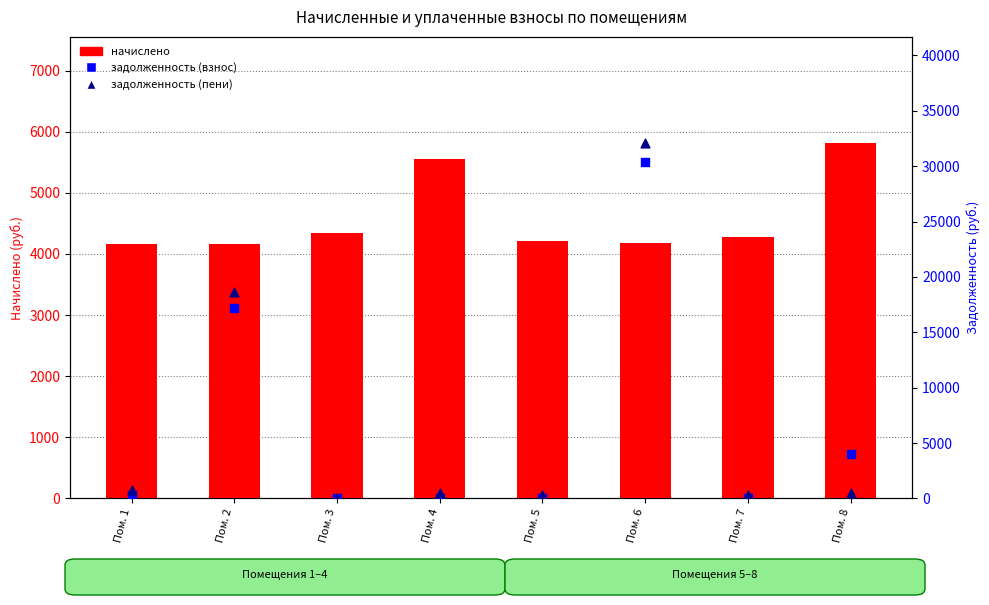

Which series has the widest spread of Y values?

задолженность (пени)